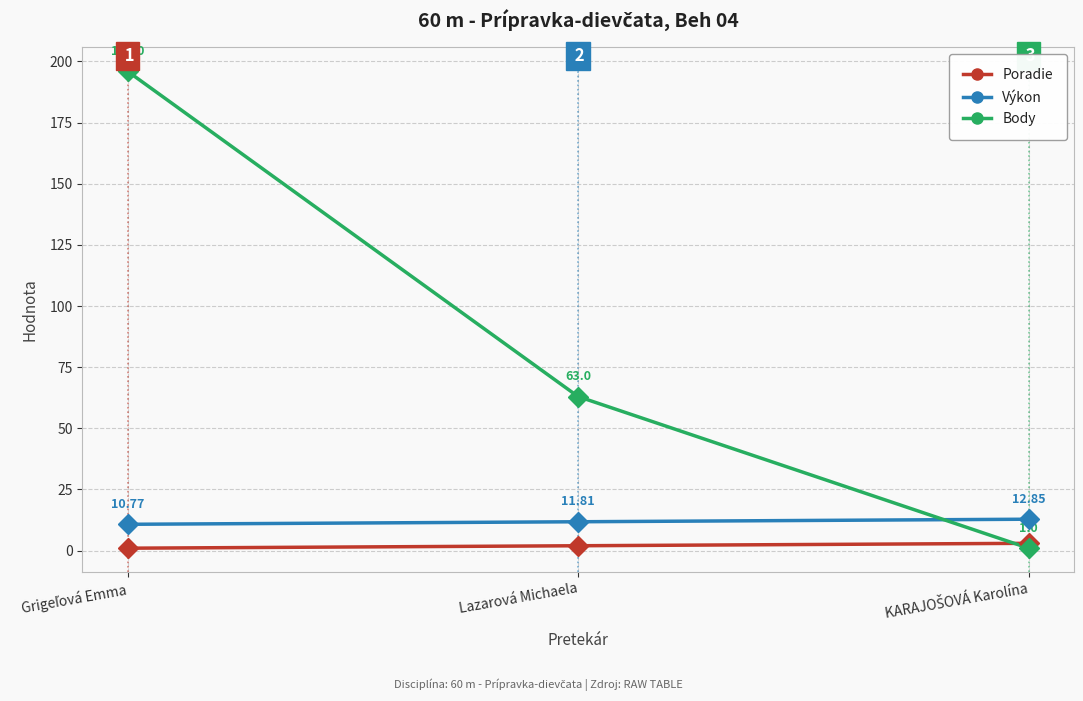

Which series has the widest spread of values?

Body